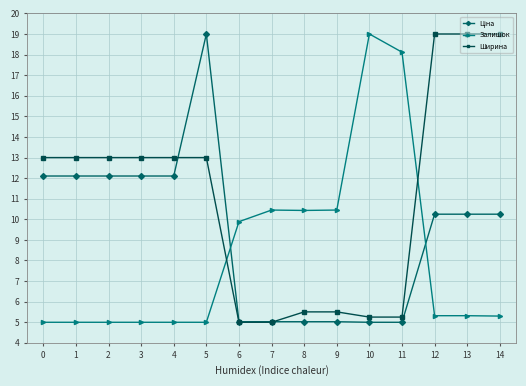

Is this an area chart (filled region under the line)?

No